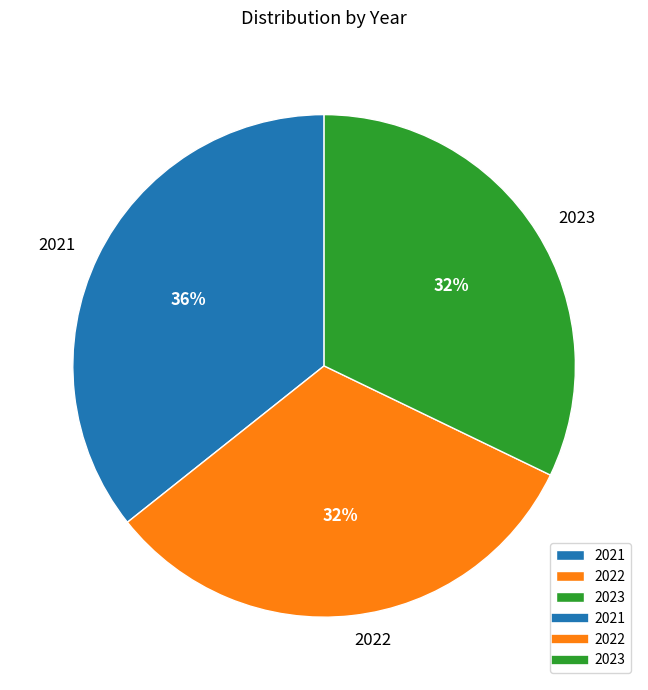

Does 2021 represent more than half of the total?

No